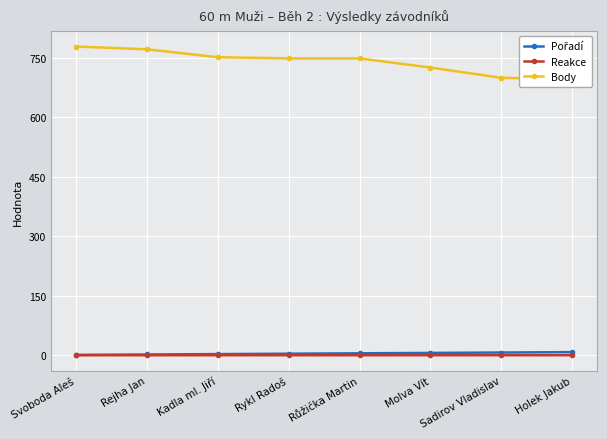

How many categories are shown in the chart?

8